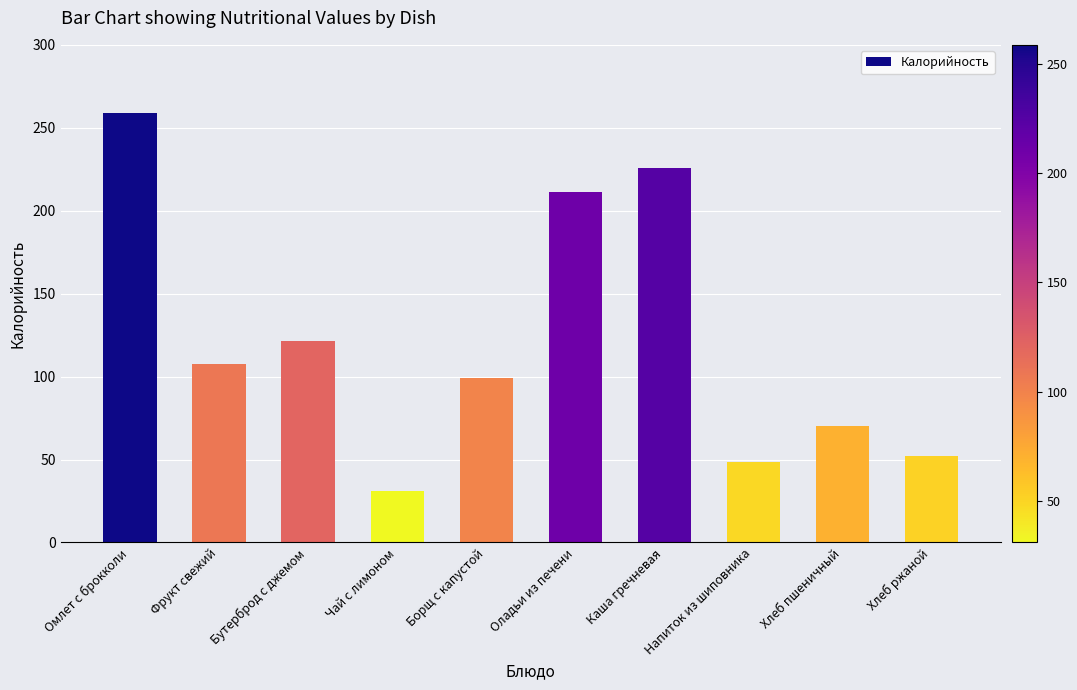

The value at Бутерброд с джемом is 170.9. True or false?

False